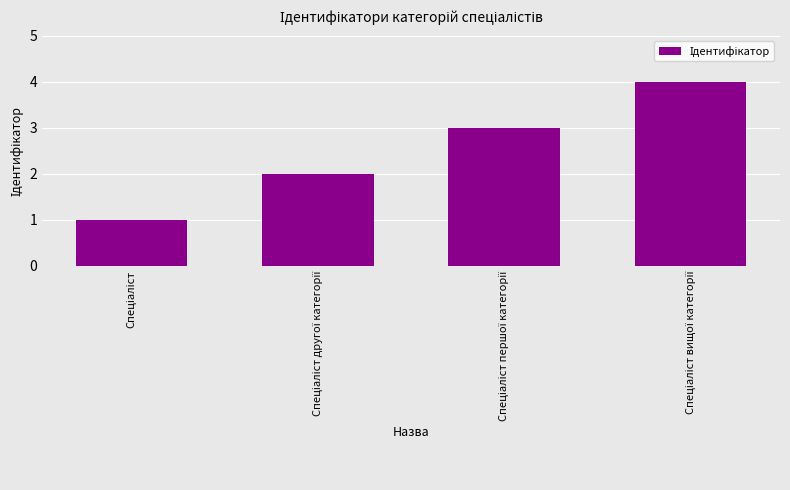

What is the greatest value displayed?

4